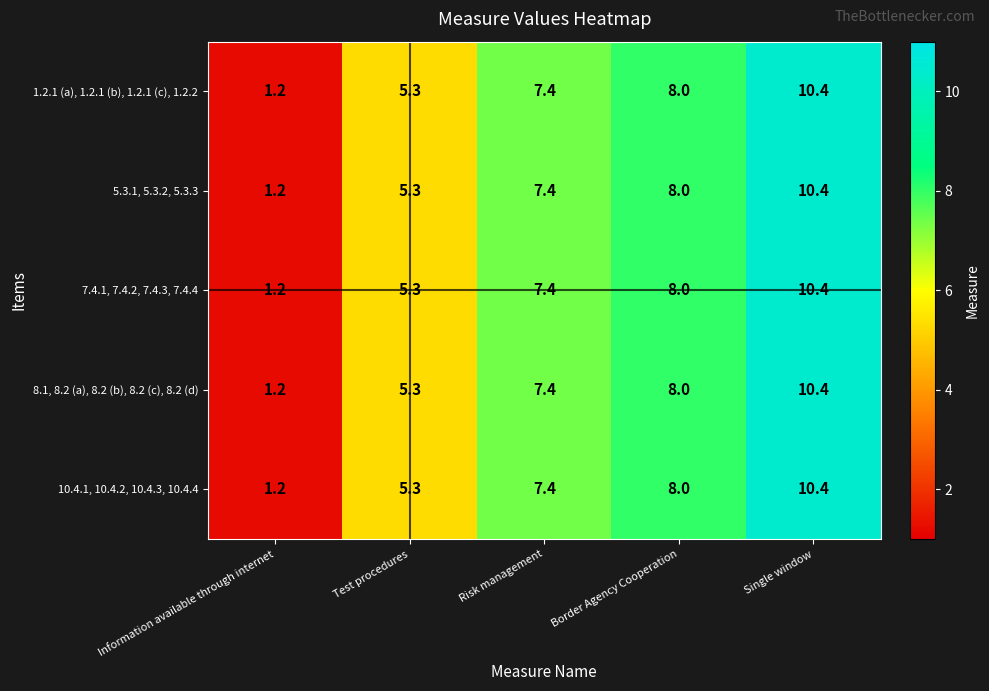

The value of 5.3.1, 5.3.2, 5.3.3 at Information available through internet is 0.7. True or false?

False